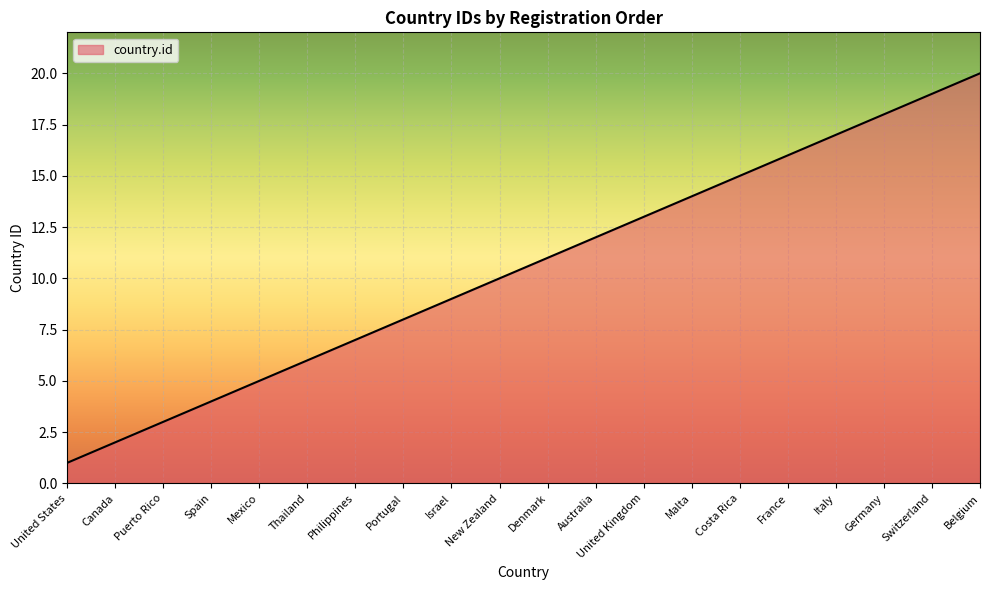

What is the difference between the maximum and minimum values?

19